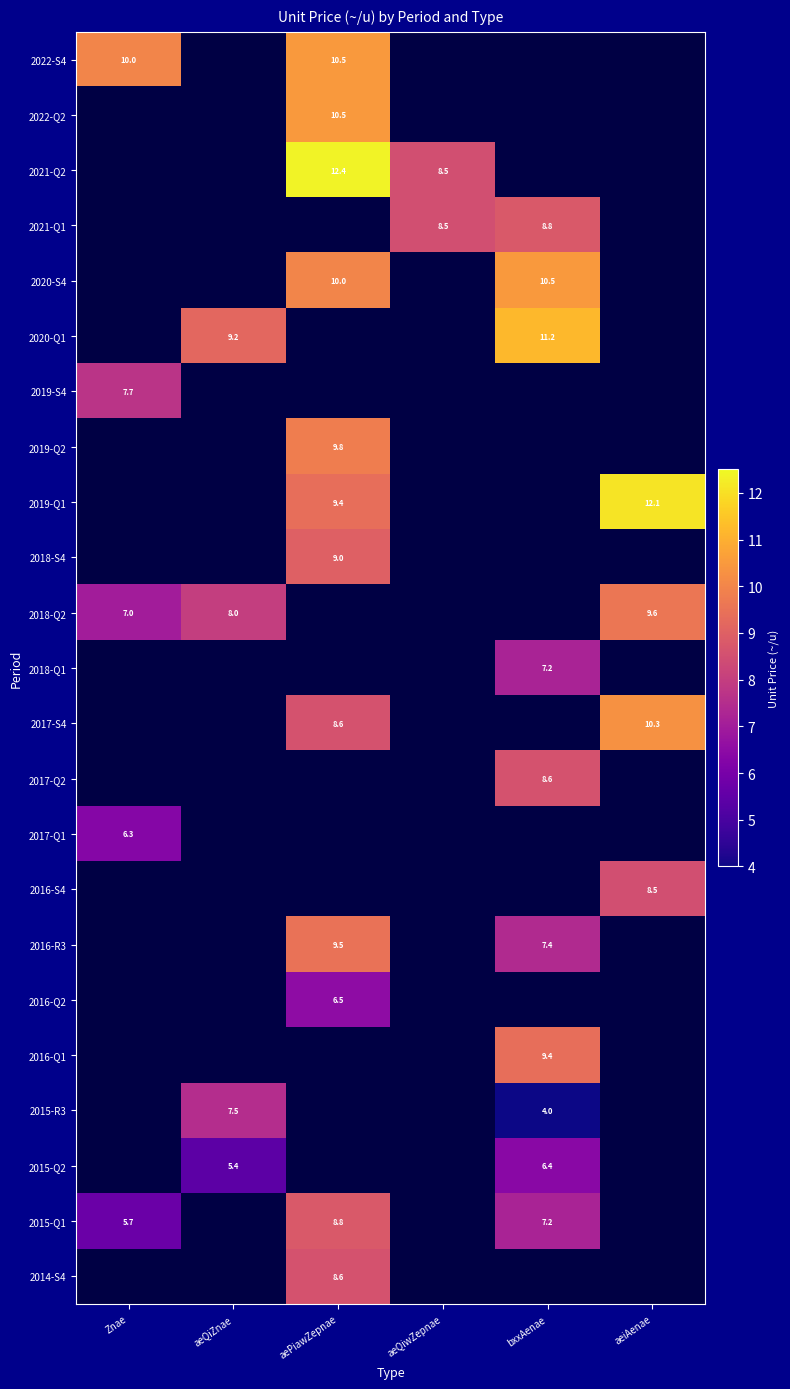

The 2017-Q1 series shows 6.3 at Znae. True or false?

True